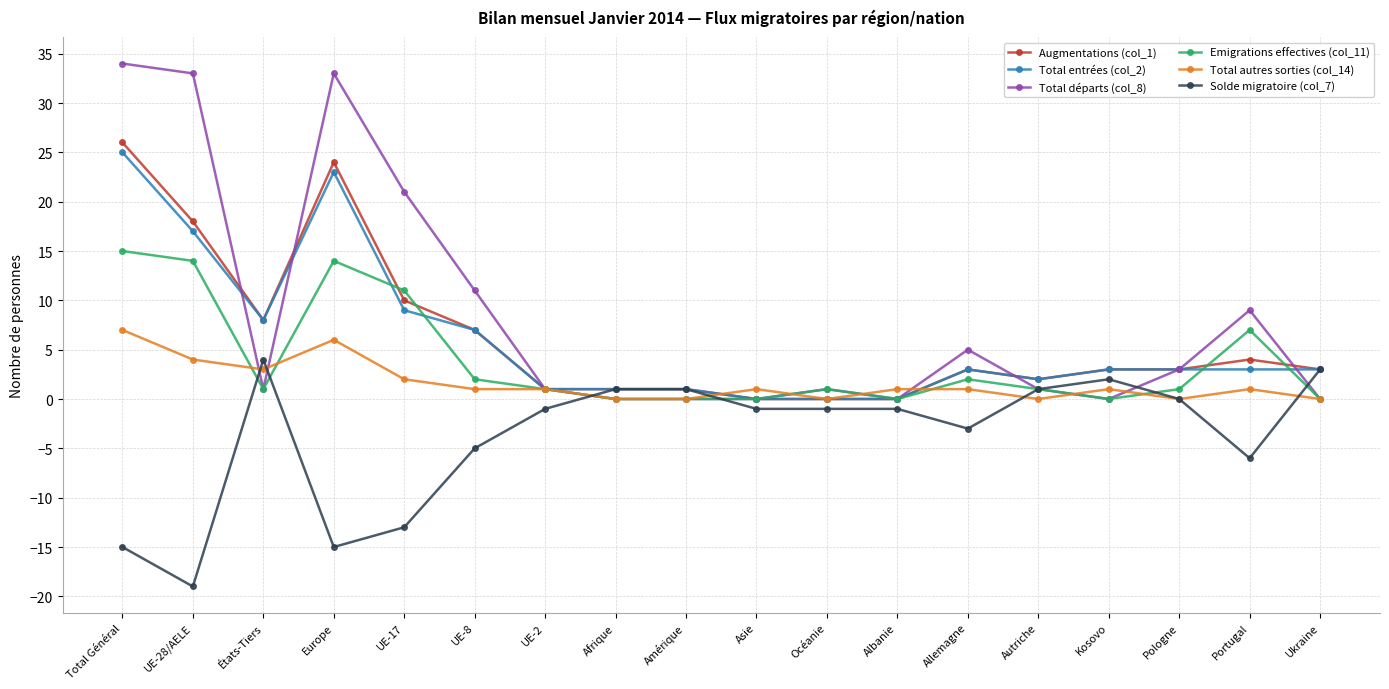

The value of Augmentations (col_1) at Océanie is 9. True or false?

False